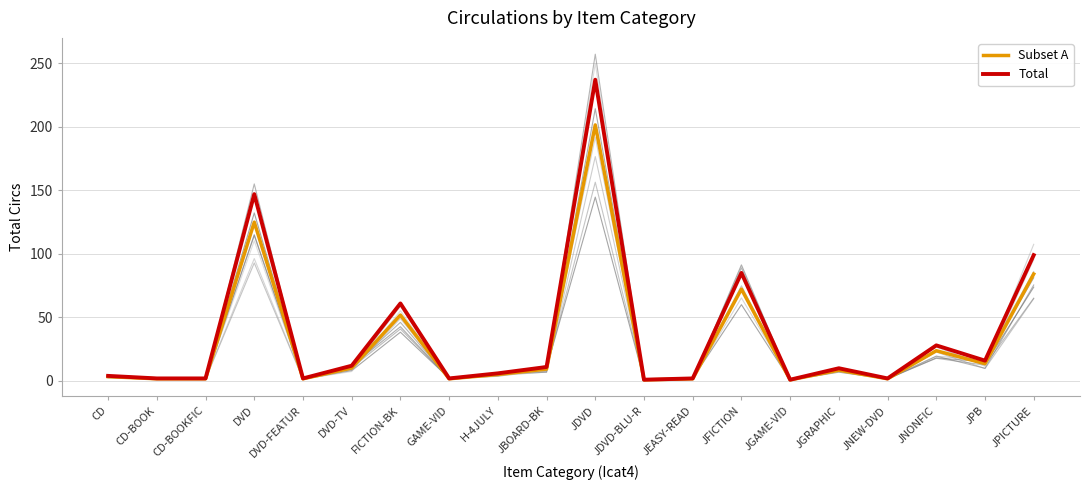

Which series has the widest spread of values?

Total